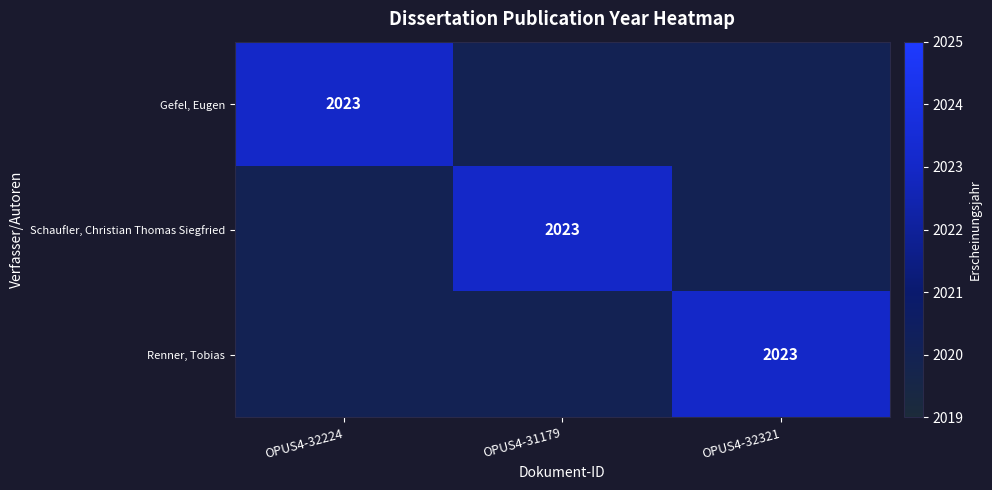

The value of Schaufler, Christian Thomas Siegfried at OPUS4-31179 is 2023. True or false?

True